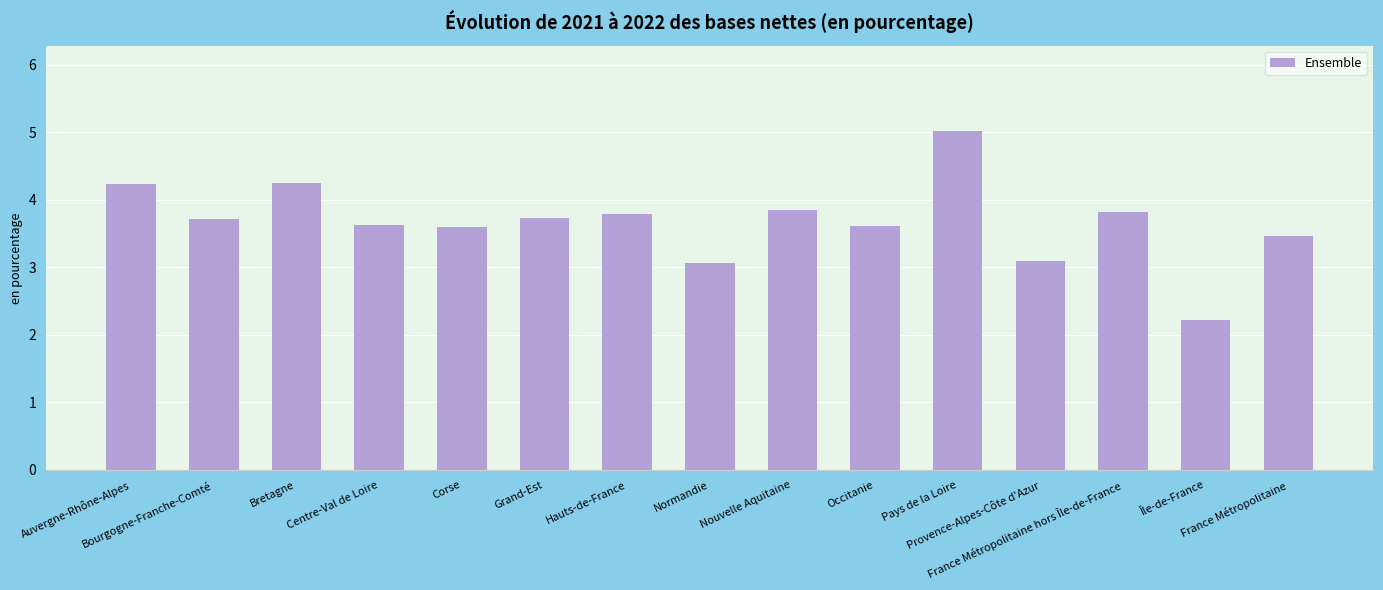

Reading left to right, transcribe all the data shown in this chart.

4.2	3.7	4.3	3.6	3.6	3.7	3.8	3.1	3.8	3.6	5.0	3.1	3.8	2.2	3.5